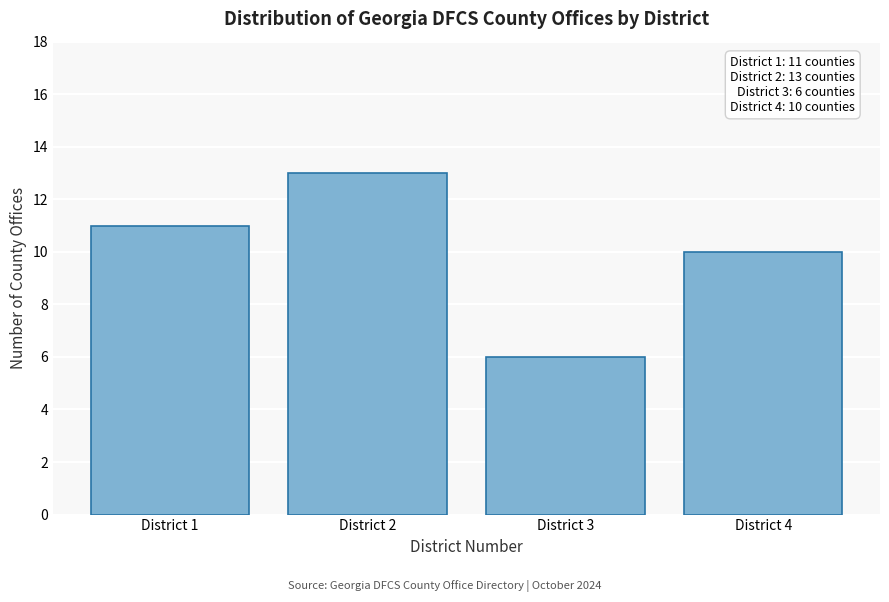

Reading right to left, extract all data points from this chart.

10	6	13	11